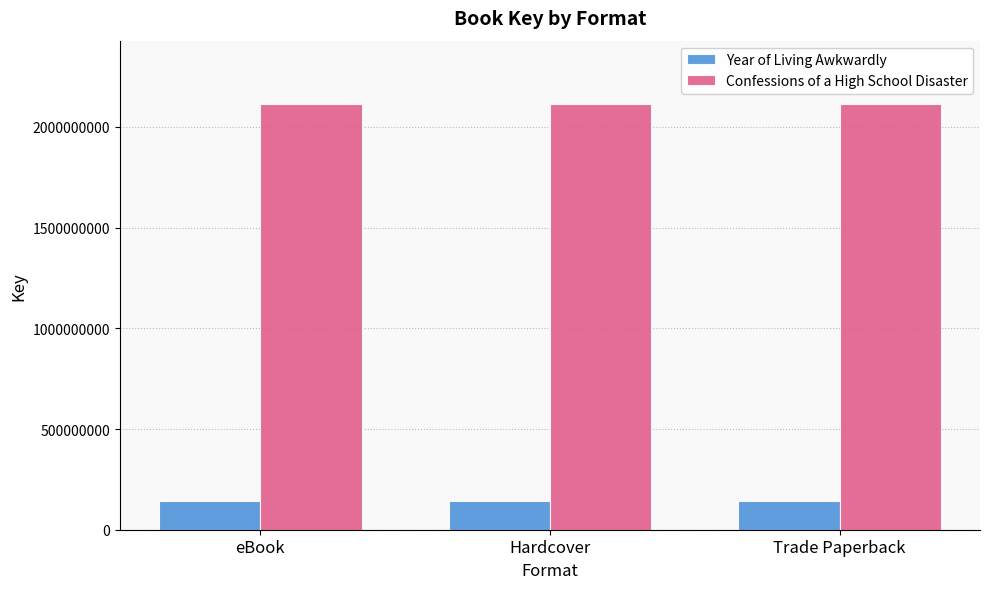

What is the label of the 2nd bar from the left?

Hardcover